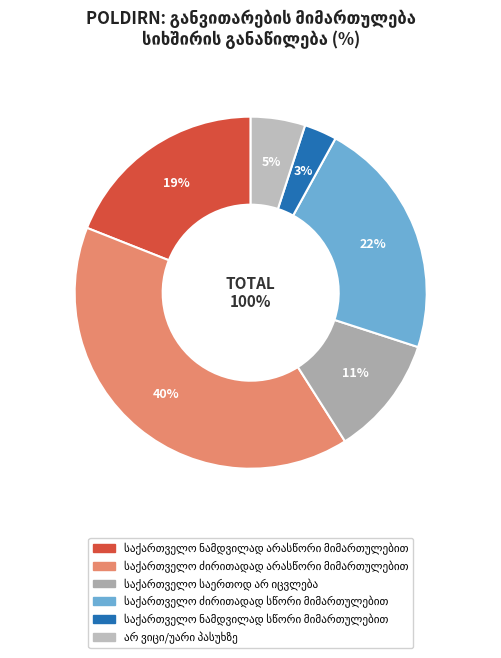

What portion of the pie excludes არ ვიცი/უარი პასუხზე?

95.0%